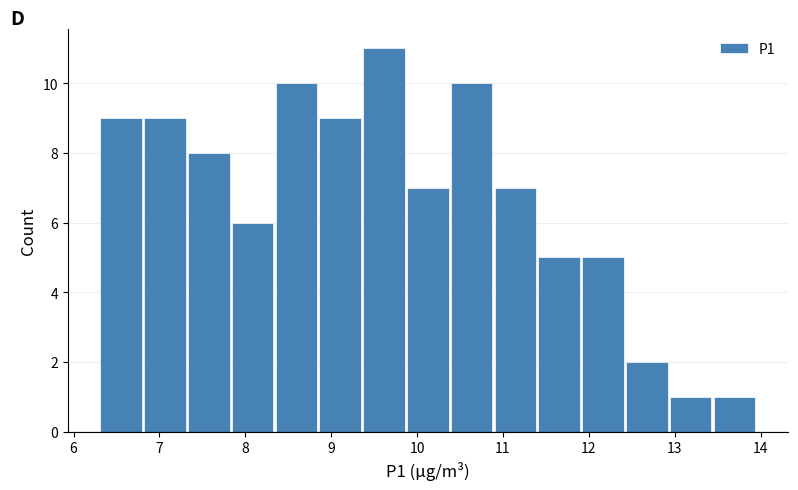

Reading left to right, list every bar in this chart as the range it spans on the x-axis followed by its height. Neither the bar edges nor the heights are printed on the chart, so give them approximately, as read against the axes.

6.30 to 6.81: 9
6.81 to 7.32: 9
7.32 to 7.83: 8
7.83 to 8.34: 6
8.34 to 8.85: 10
8.85 to 9.36: 9
9.36 to 9.87: 11
9.87 to 10.38: 7
10.38 to 10.89: 10
10.89 to 11.40: 7
11.40 to 11.91: 5
11.91 to 12.42: 5
12.42 to 12.93: 2
12.93 to 13.44: 1
13.44 to 13.95: 1